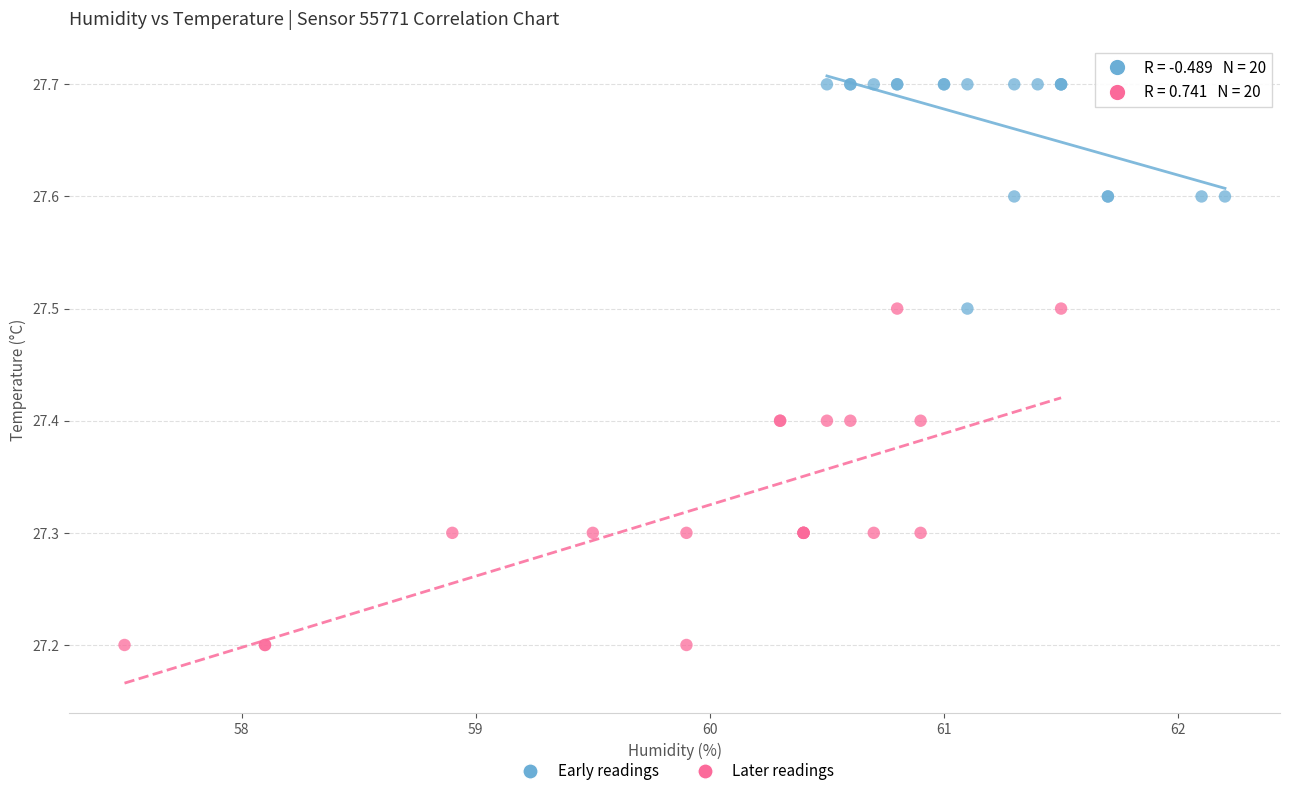

Which series has the largest Y range (max minus min)?

Later readings